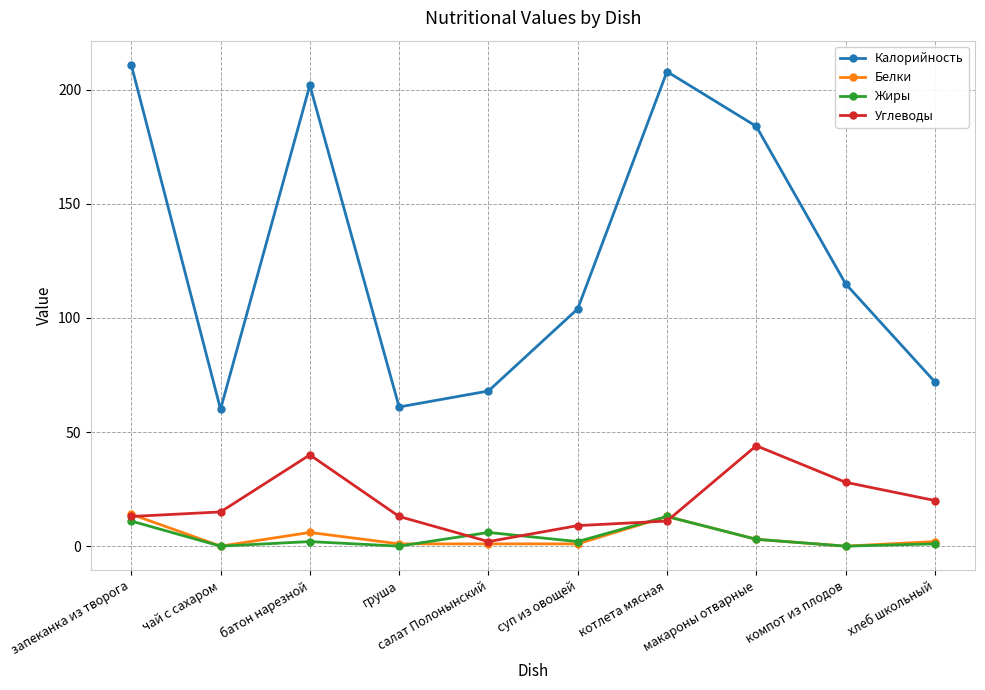

True or false: Жиры and Калорийность intersect in this chart.

False